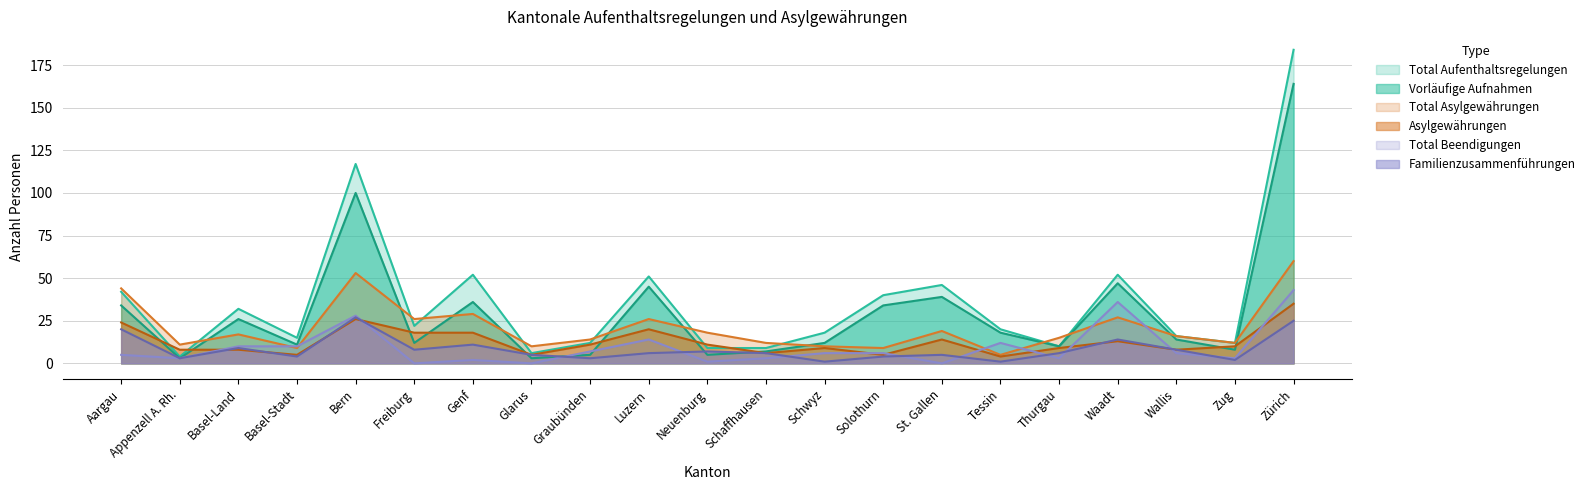

Rank the categories by Total Aufenthaltsregelungen value from lowest to highest.

Appenzell A. Rh., Glarus, Neuenburg, Schaffhausen, Thurgau, Graubünden, Zug, Basel-Stadt, Wallis, Schwyz, Tessin, Freiburg, Basel-Land, Solothurn, Aargau, St. Gallen, Luzern, Genf, Waadt, Bern, Zürich